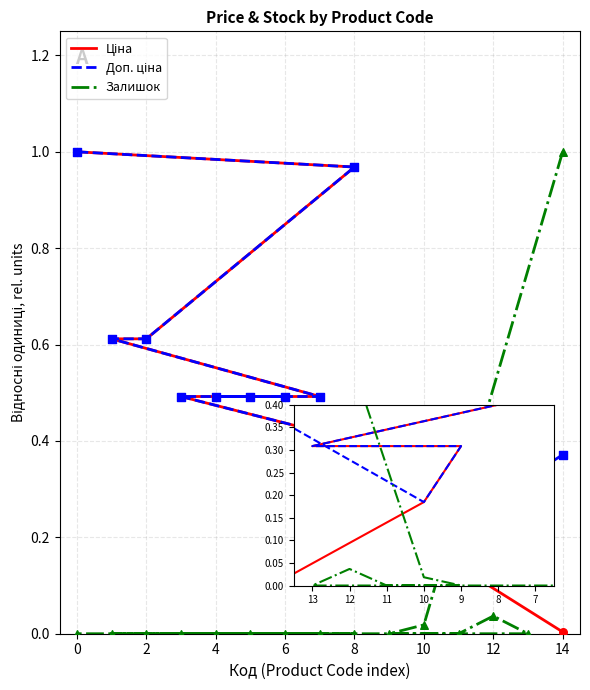

What are all the series names shown in the legend?

Ціна, Доп. ціна, Залишок